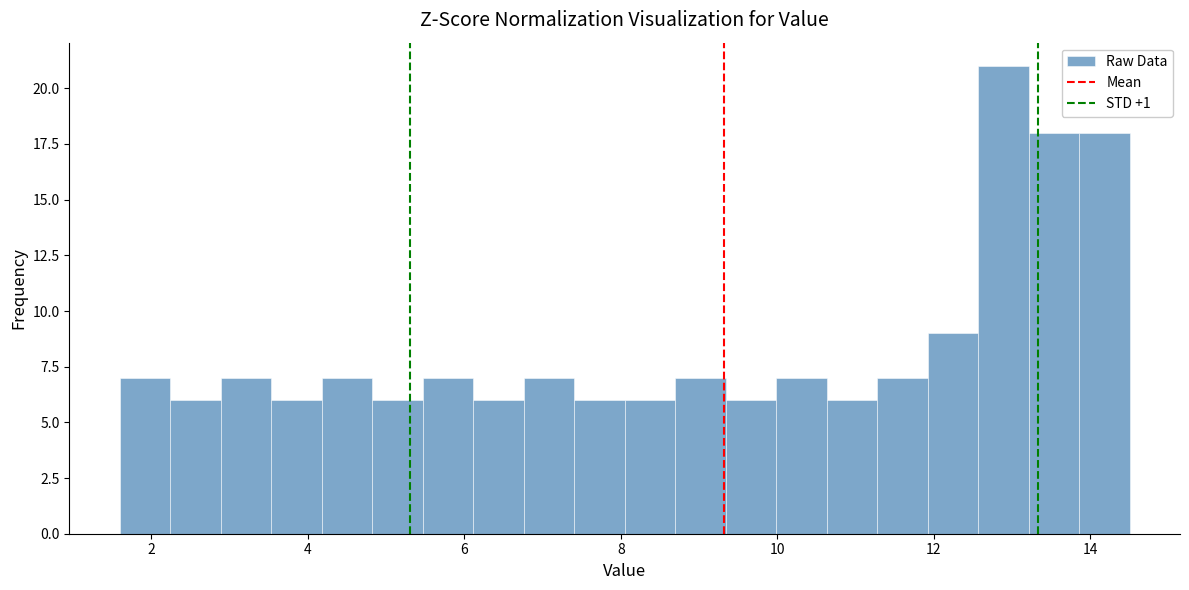

Read against the x-axis, roughly where is the centre of the tallest bar?

12.8